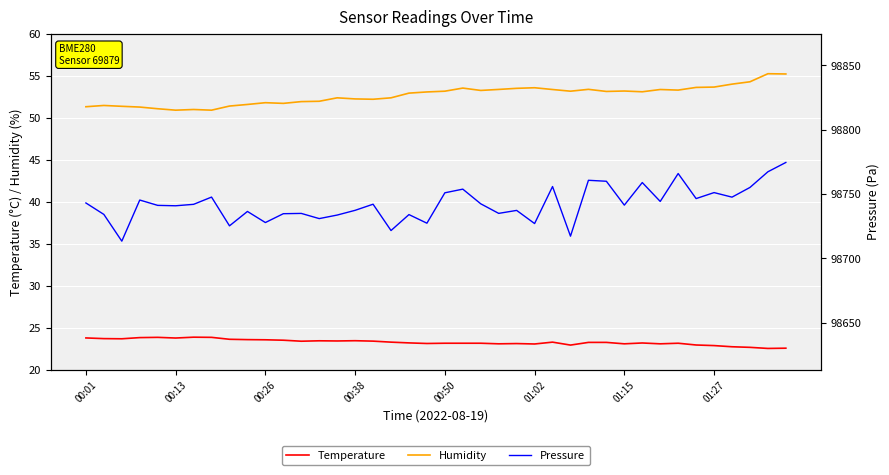

What is the average value of the Temperature series?

23.3